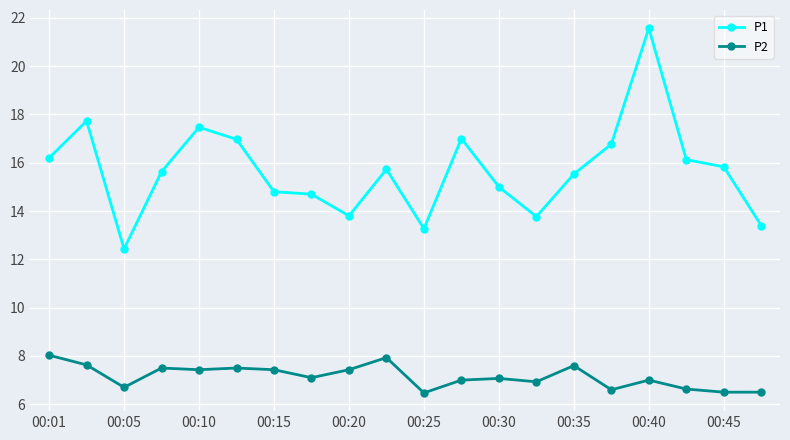

What is the difference between the maximum and minimum values in the P1 series?

9.1